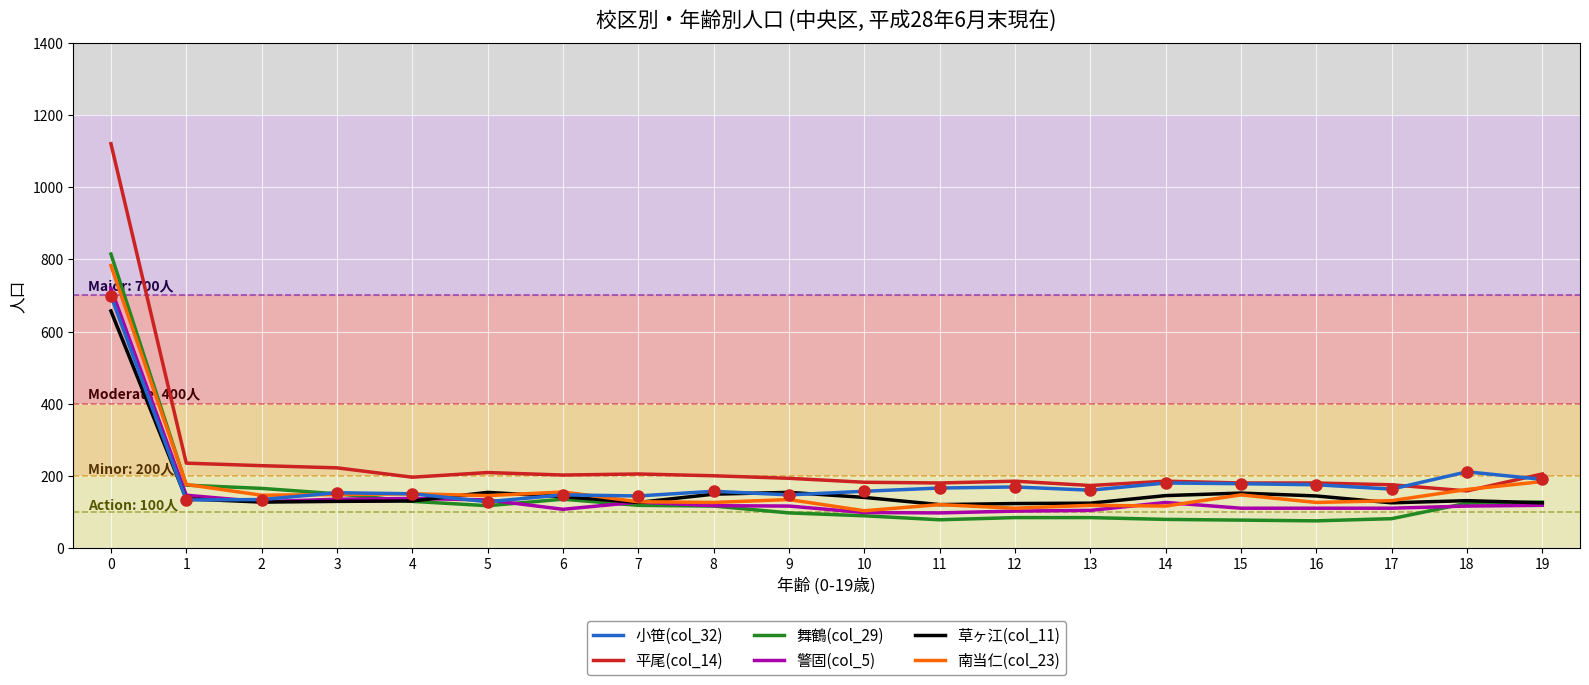

At how many categories does at least one series exceed 1120?

1